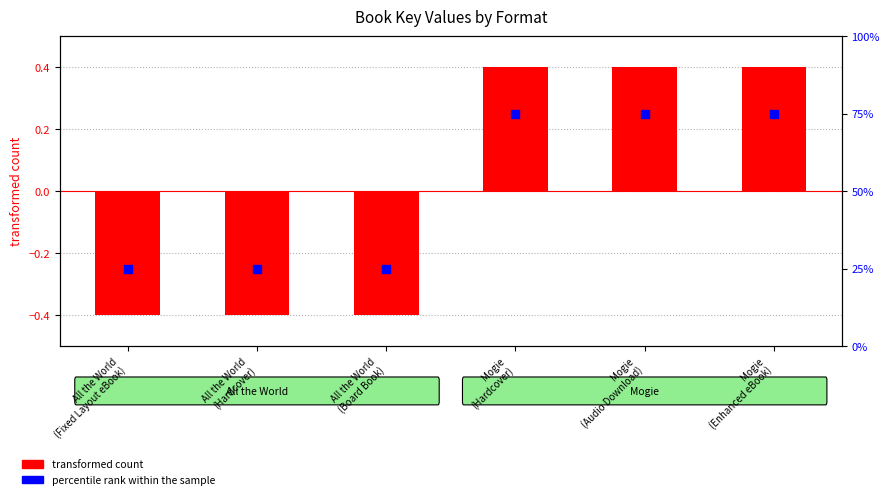

What is the total value across all series at Mogie
(Hardcover)?

75.4